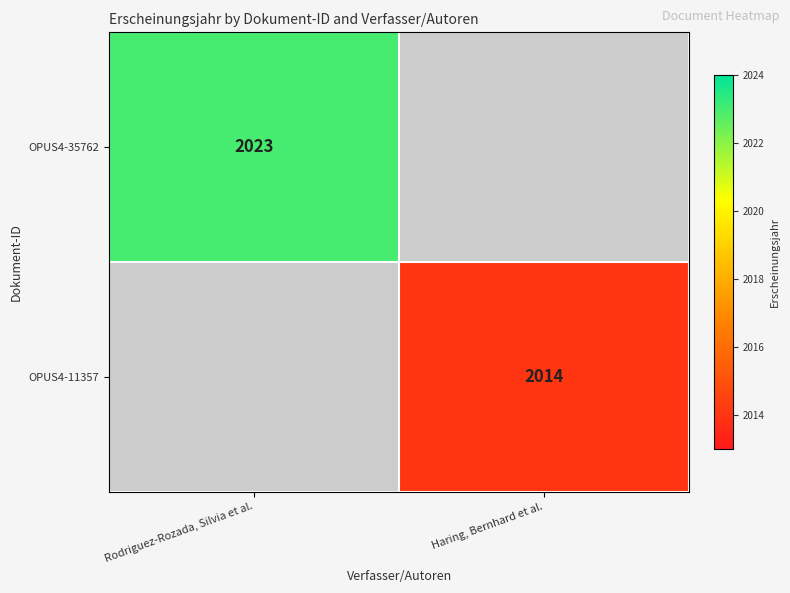

At how many categories does at least one series exceed 68?

2